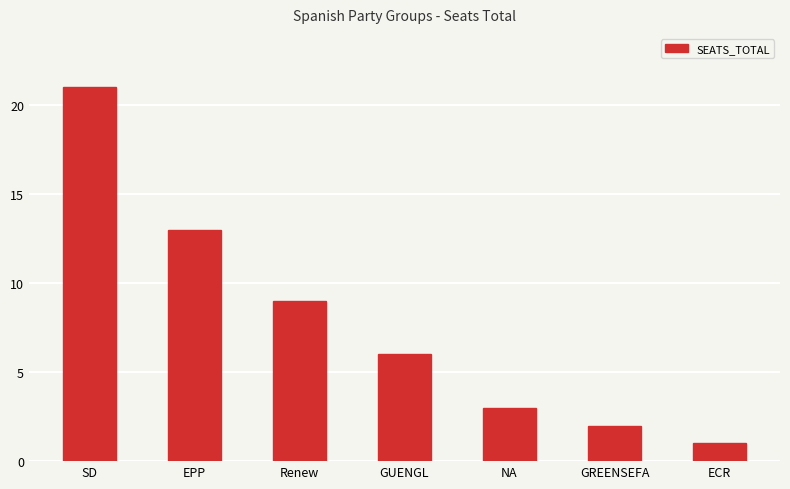

What is the smallest value displayed?

1